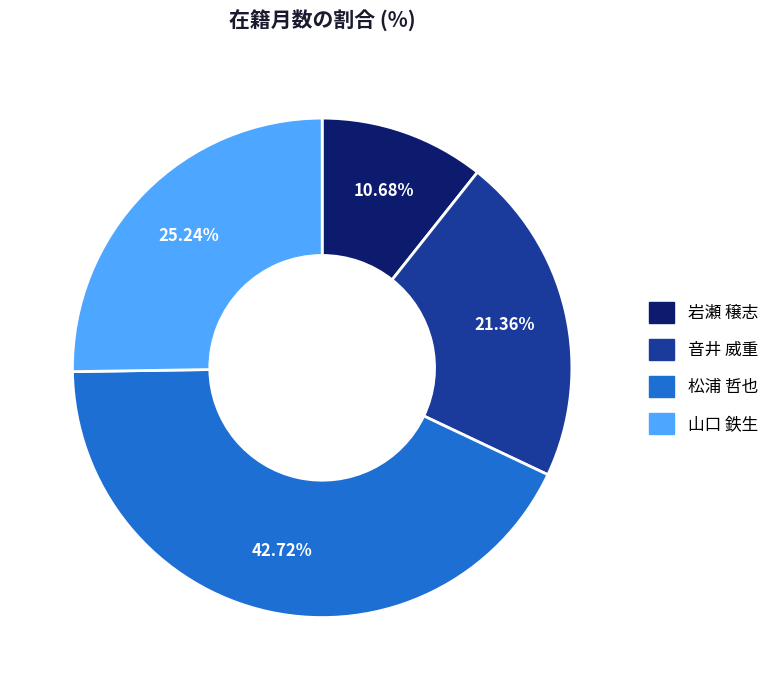

True or false: 岩瀬 穣志 accounts for 11% of the total.

True